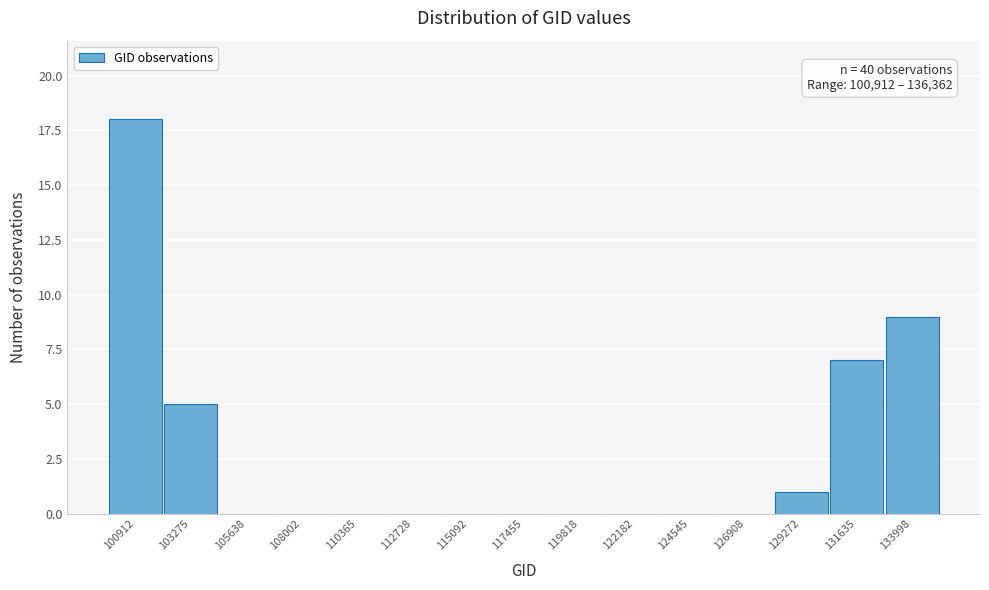

Reading left to right, extract all data points from this chart.

100912=18	103275=5	105638=0	108002=0	110365=0	112728=0	115092=0	117455=0	119818=0	122182=0	124545=0	126908=0	129272=1	131635=7	133998=9